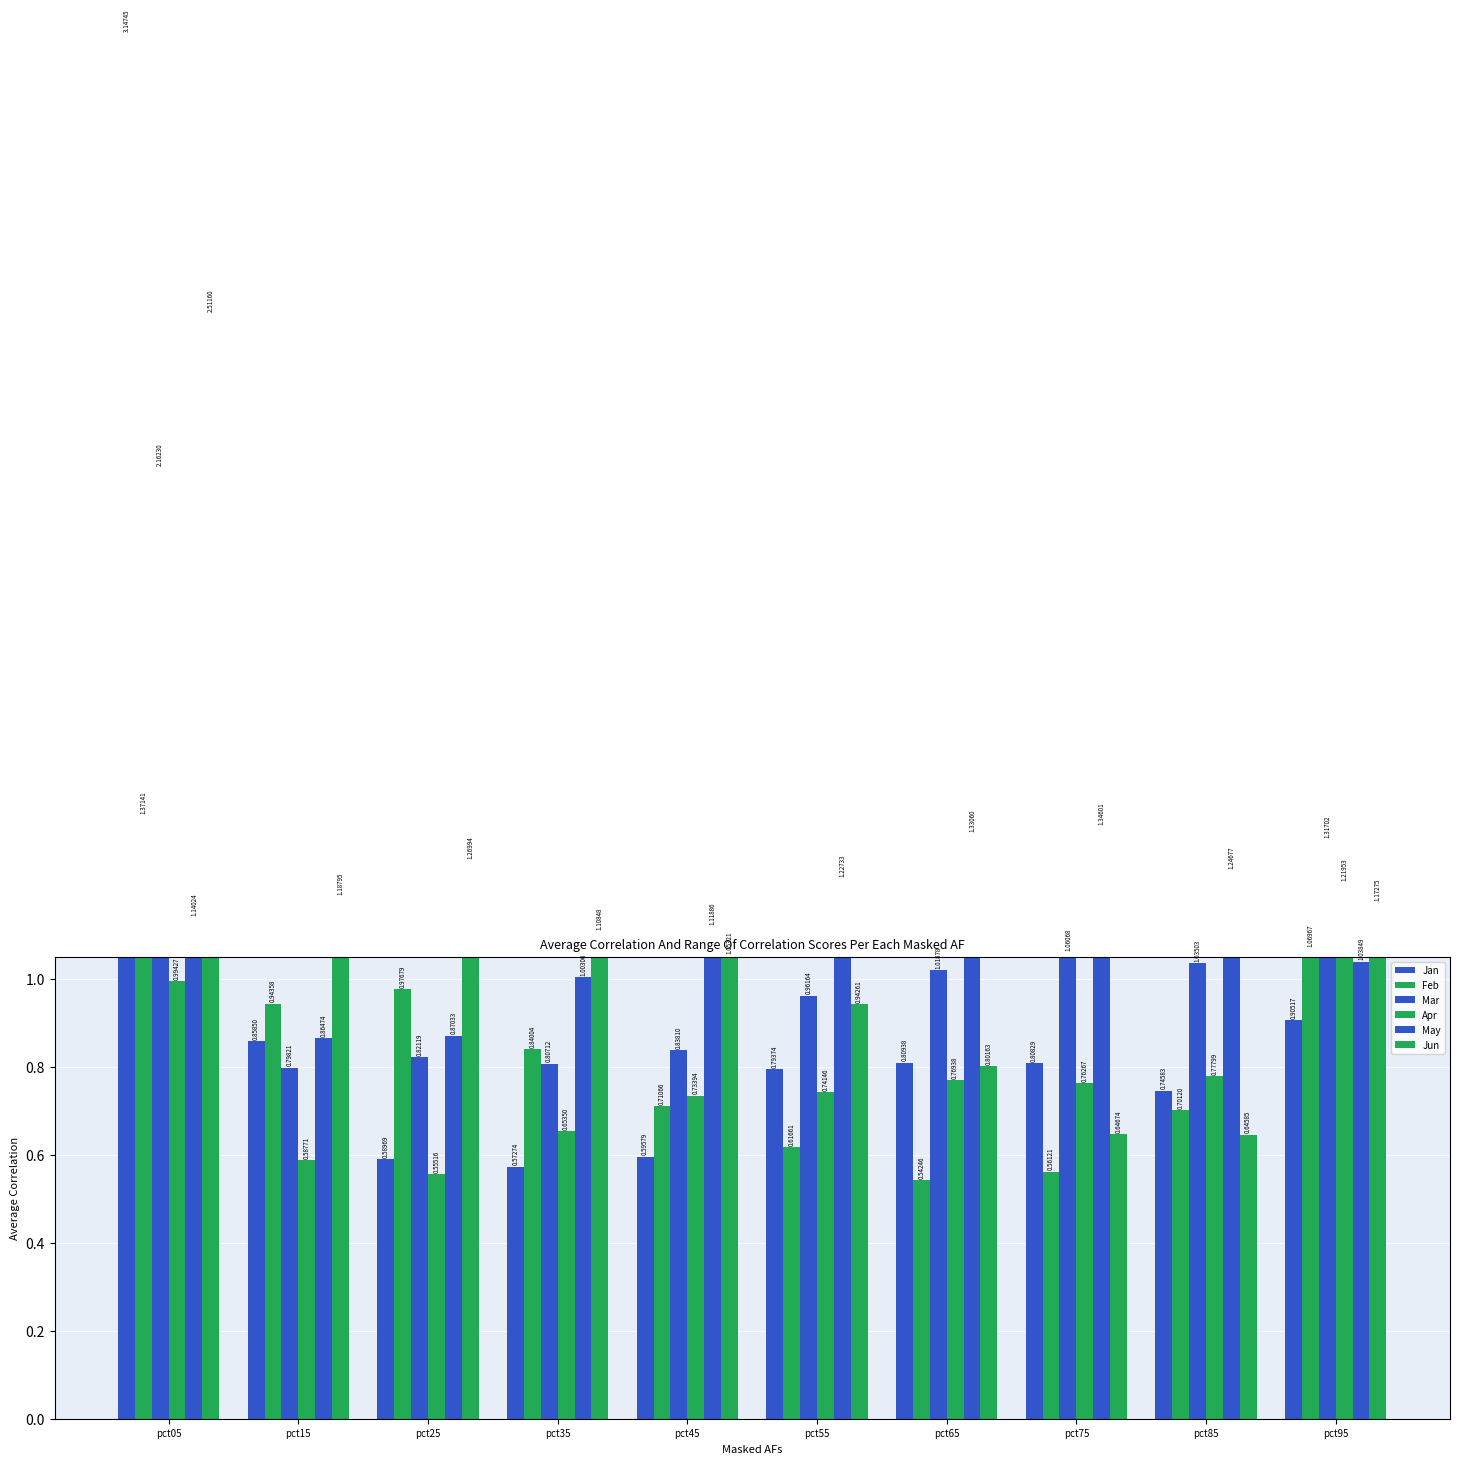

How many series are shown in this chart?

6